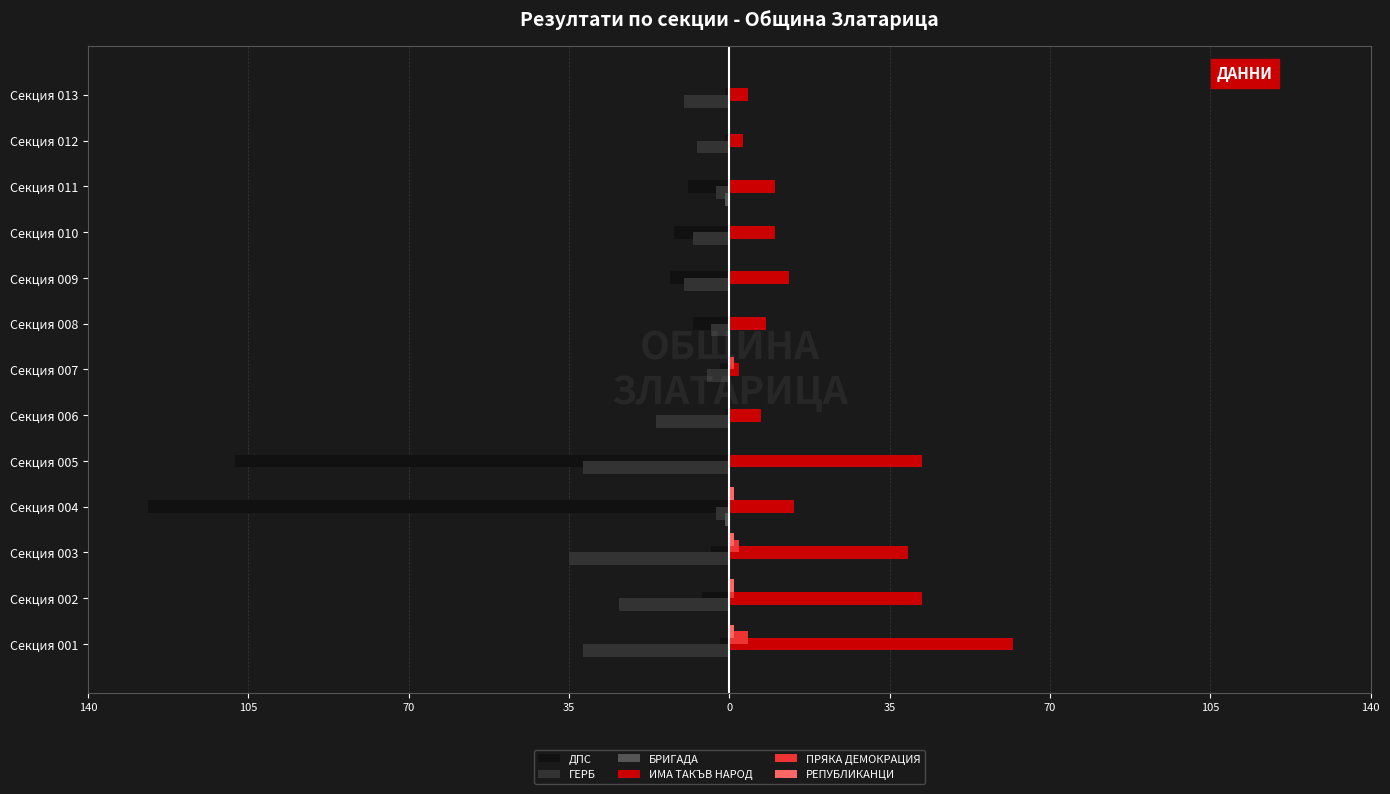

How many positive values does the ПРЯКА ДЕМОКРАЦИЯ series have?

4